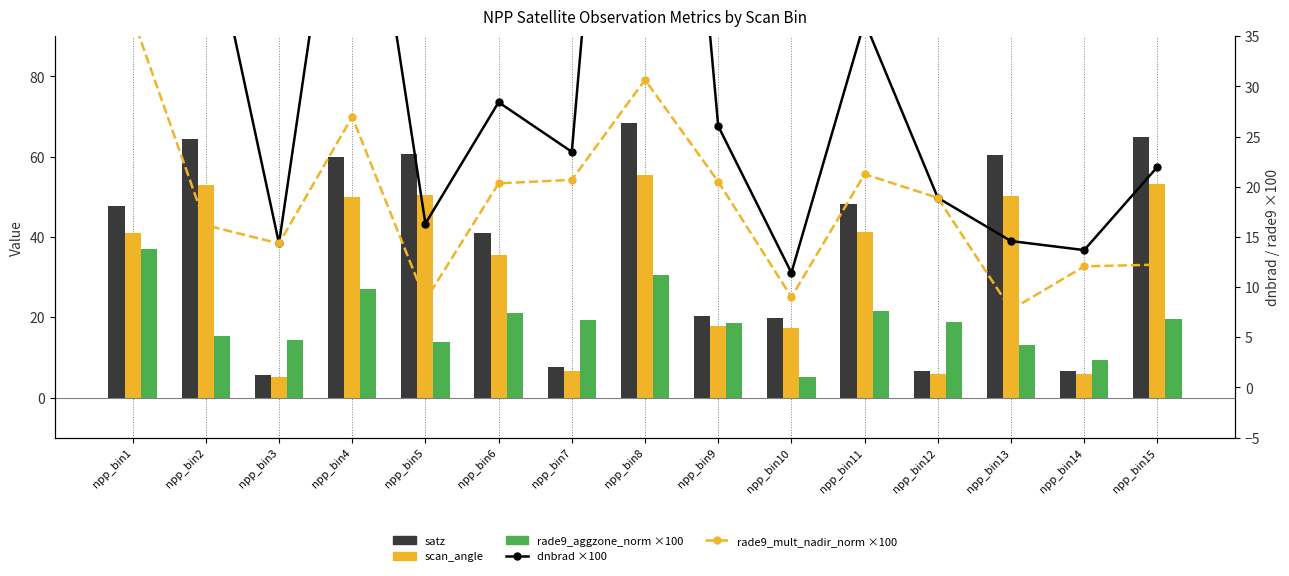

The dnbrad ×100 series shows 16.1 at npp_bin7. True or false?

False